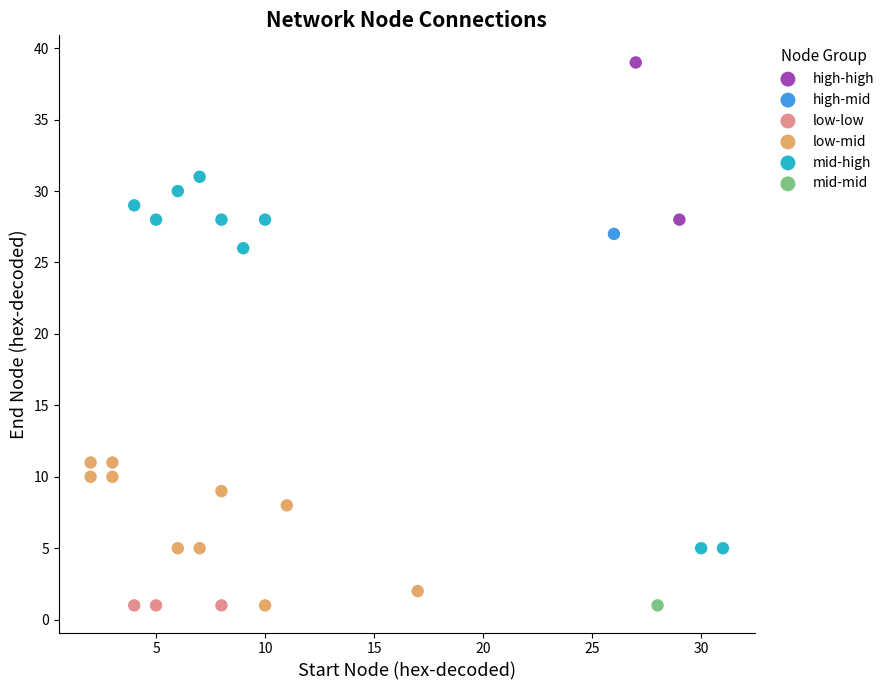

What are all the series names shown in the legend?

high-high, high-mid, low-low, low-mid, mid-high, mid-mid